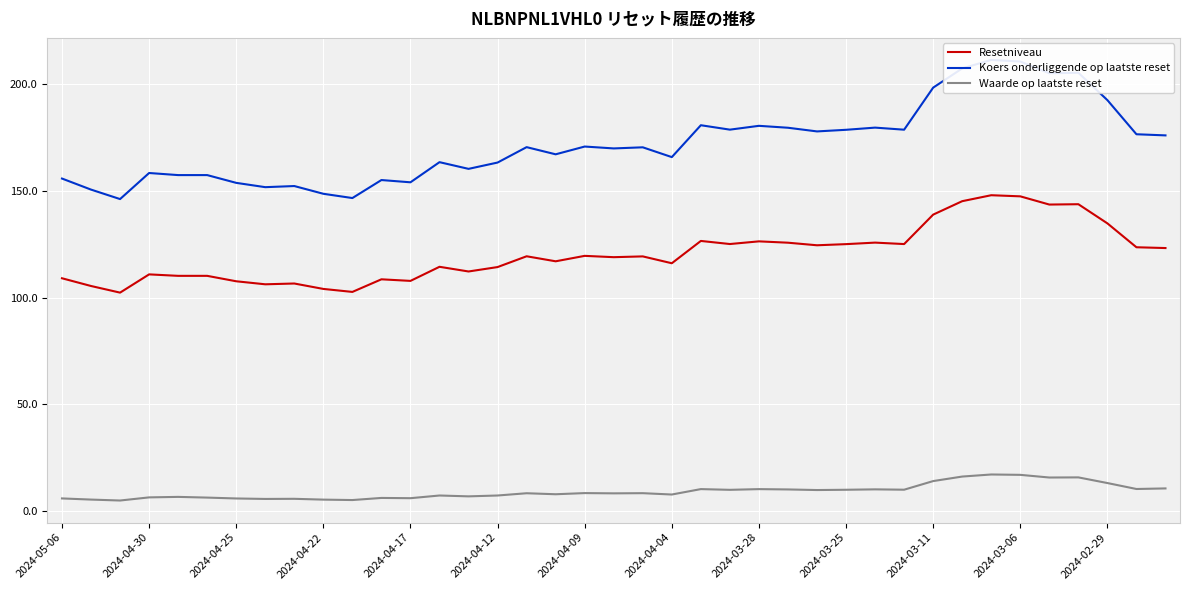

What is the sum of all Koers onderliggende op laatste reset values?

6707.2